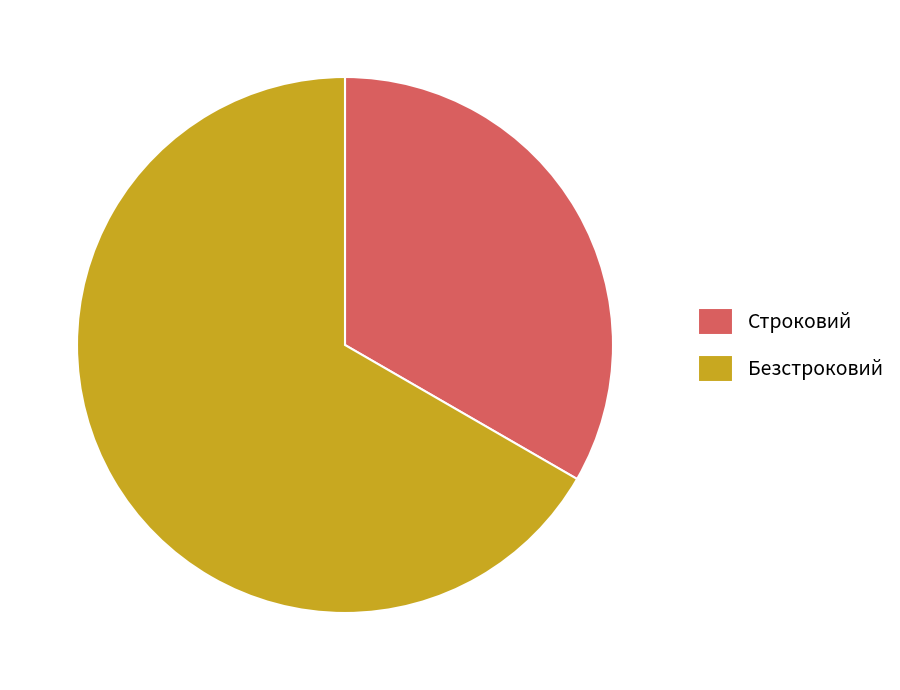

How many slices are in this pie chart?

2